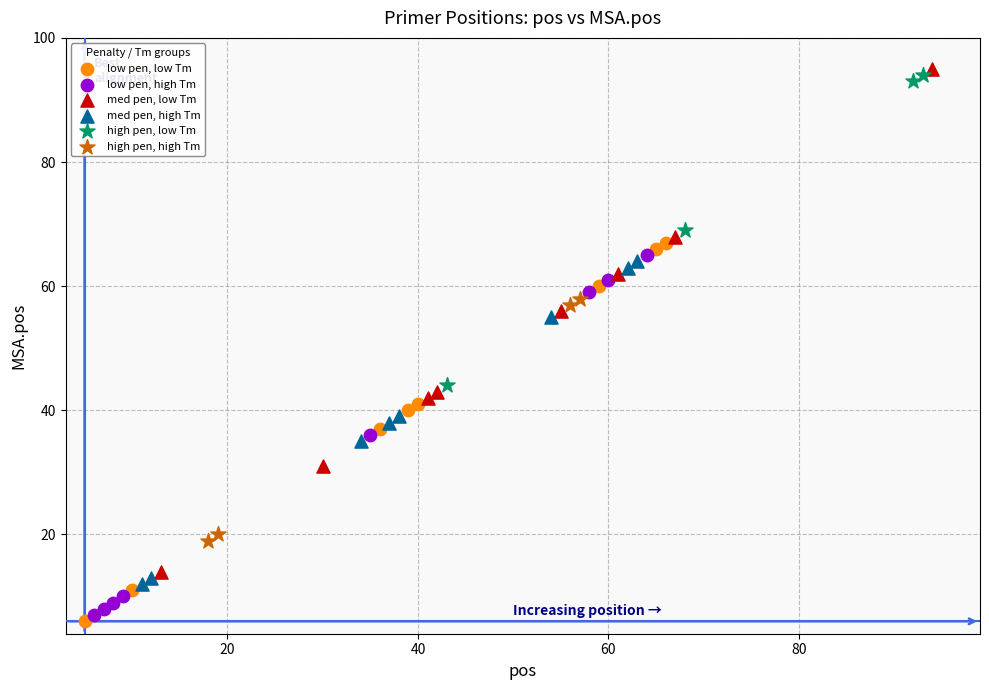

Which series contains the highest Y value?

med pen, low Tm